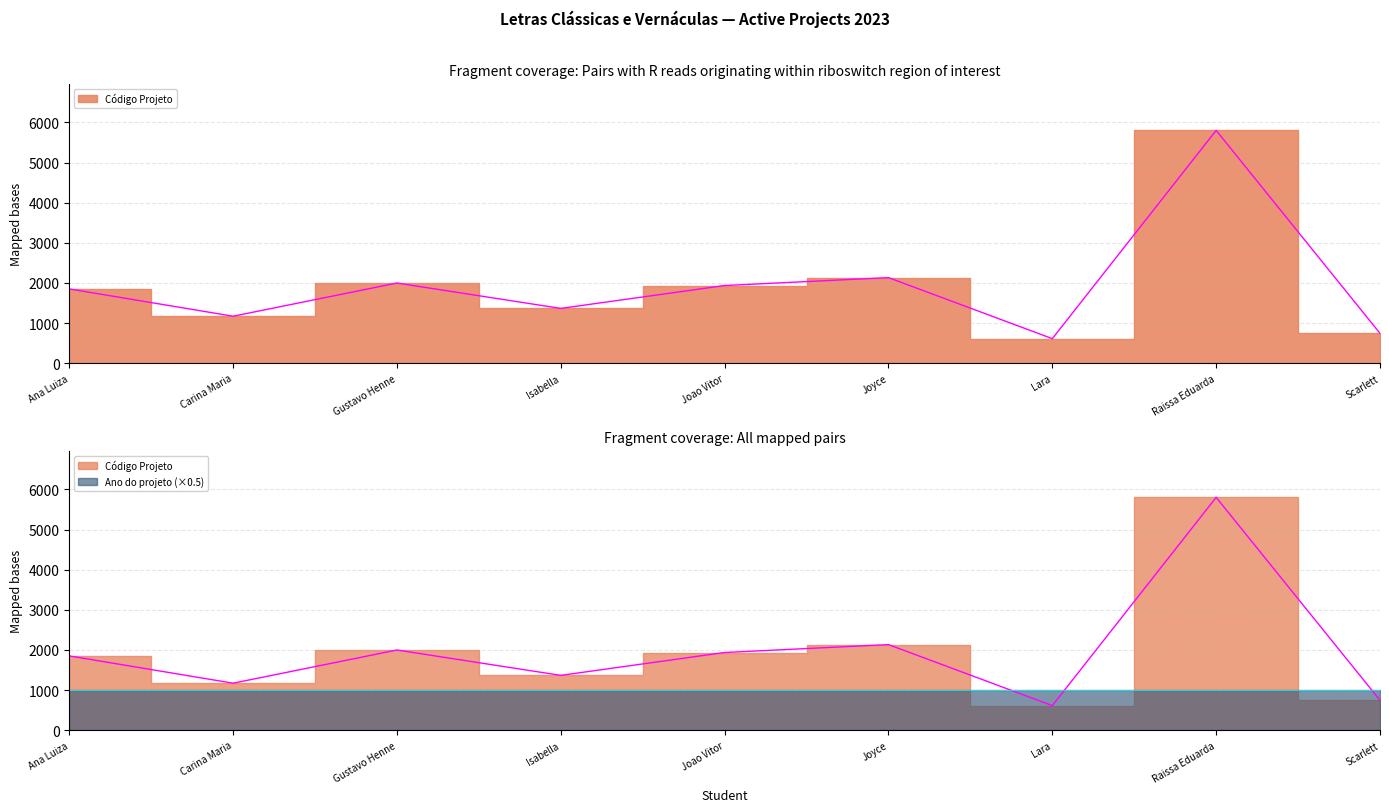

List the labels in order of value, largest first.

Raissa Eduarda, Joyce, Gustavo Henne, Joao Vitor, Ana Luiza, Isabella, Carina Maria, Scarlett, Lara